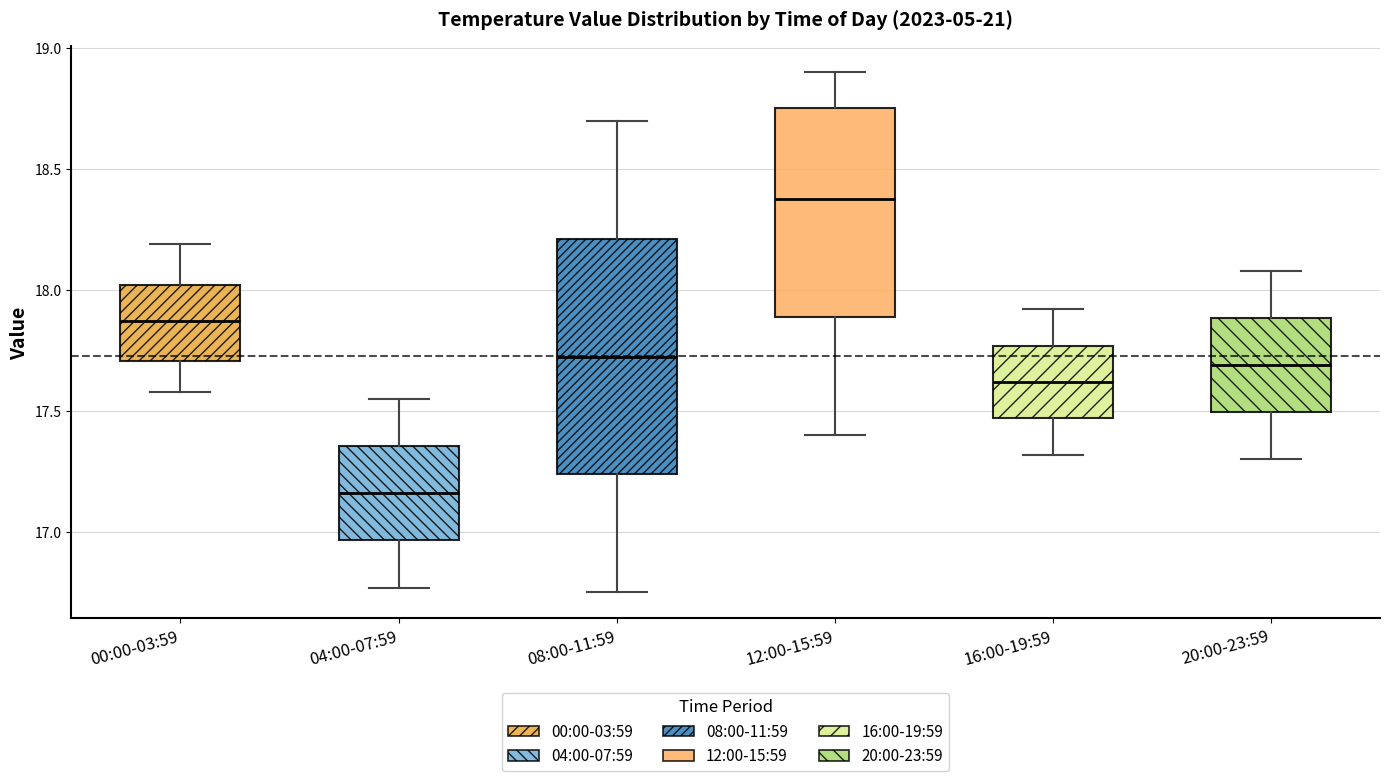

Which box's median line is the highest?

12:00-15:59